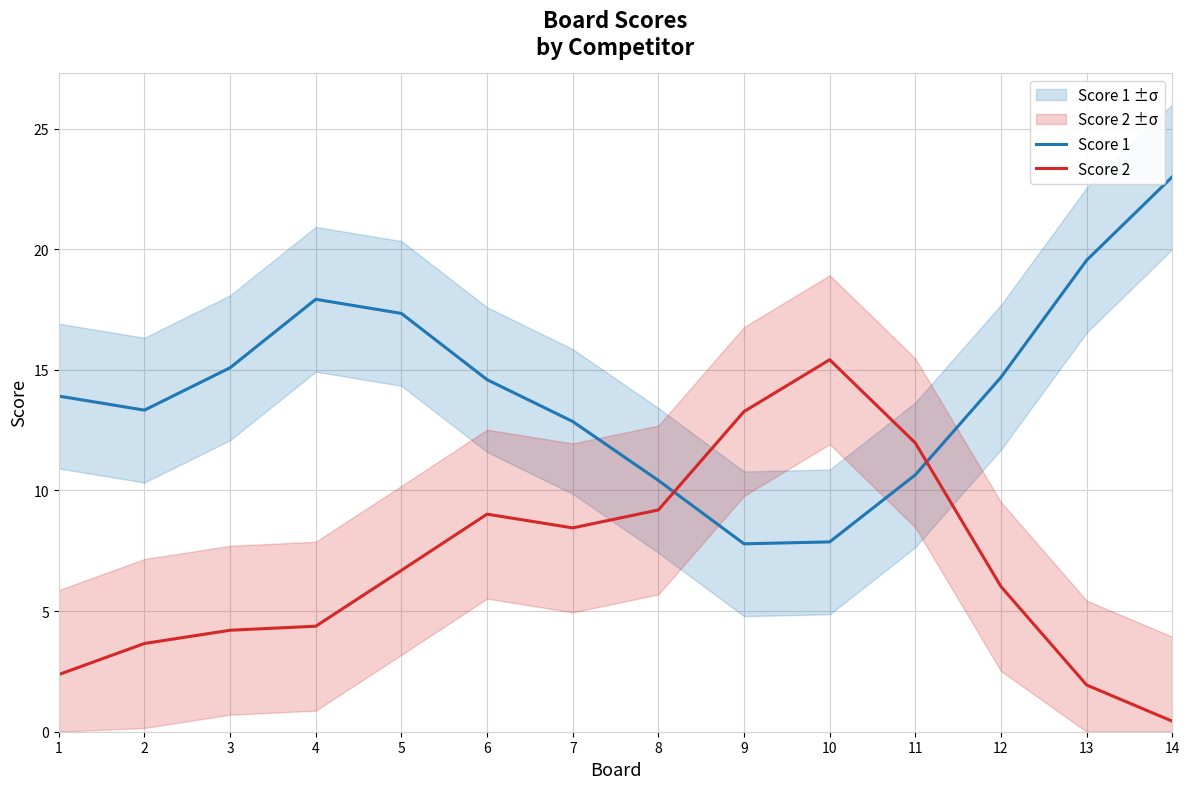

Reading left to right, list all the values displayed in this chart.

Score 1: 1=13.9	2=13.3	3=15.1	4=17.9	5=17.3	6=14.6	7=12.9	8=10.4	9=7.8	10=7.9	11=10.6	12=14.7	13=19.5	14=23.0
Score 2: 1=2.4	2=3.7	3=4.2	4=4.4	5=6.7	6=9.0	7=8.4	8=9.2	9=13.3	10=15.4	11=12.0	12=6.0	13=1.9	14=0.4